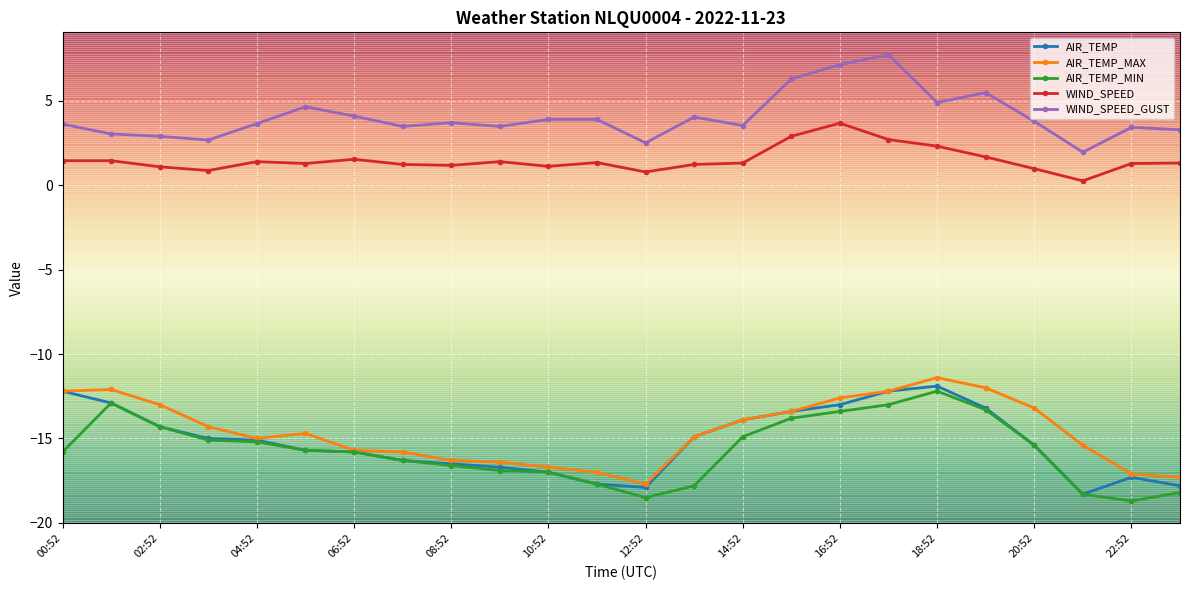

What is the minimum value shown in the chart?

-18.7